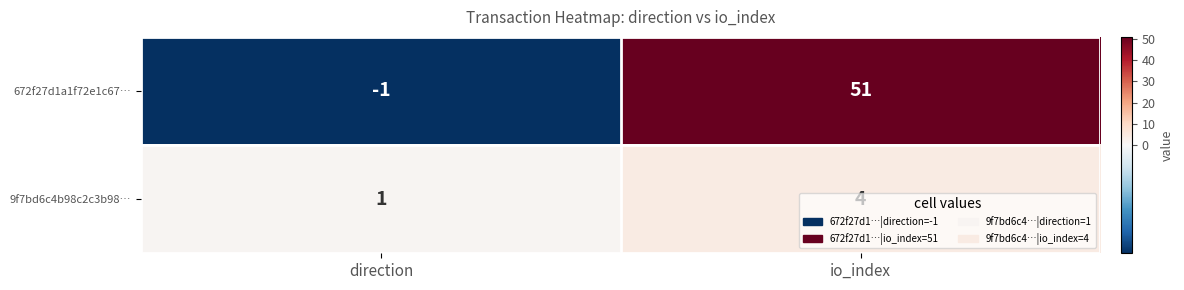

How many negative values does the 672f27d1a1f72e1c67… series have?

1